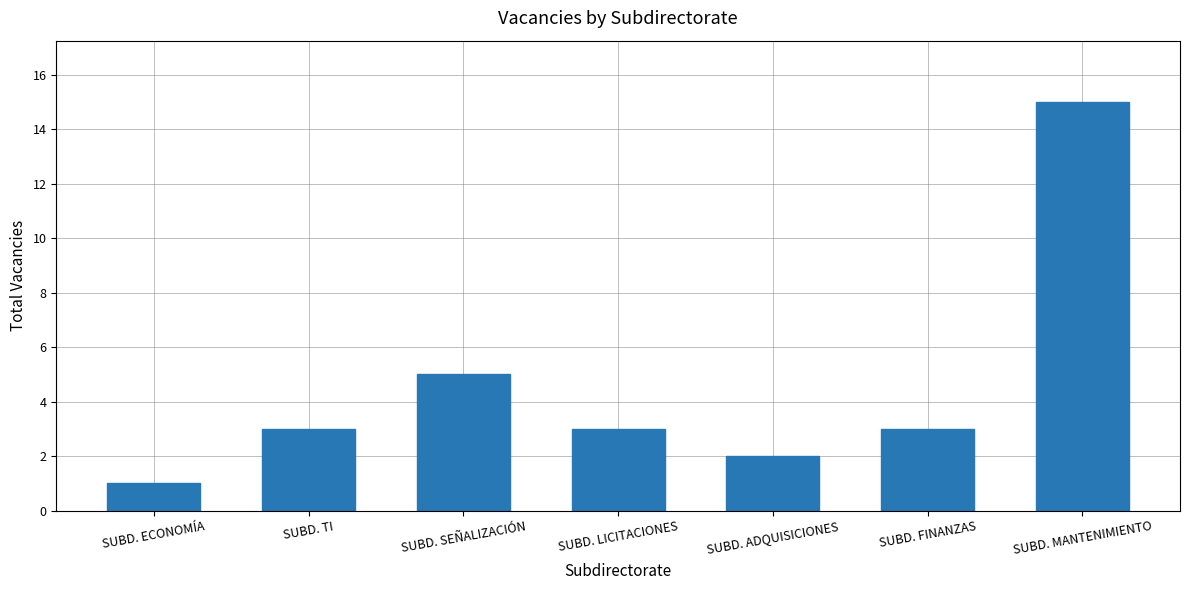

What is the value of the 1st bar from the left?

1